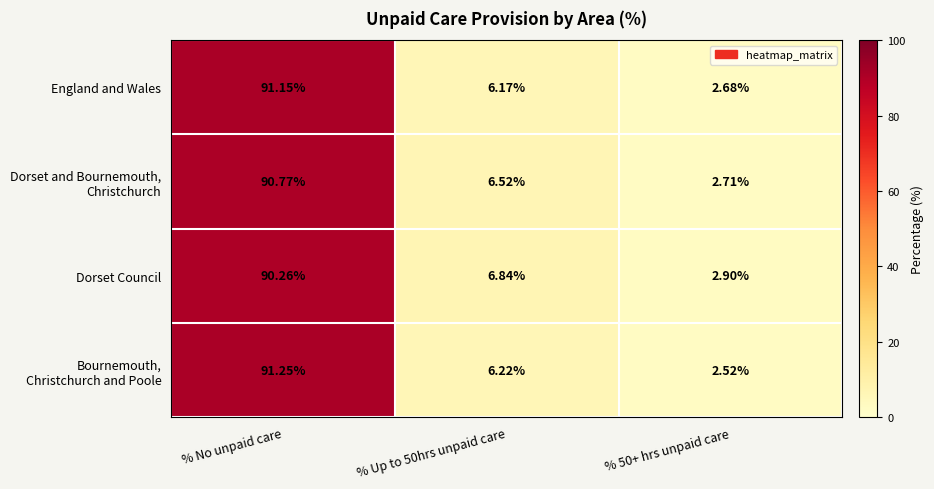

What is the spread (max minus min) of values at % 50+ hrs unpaid care?

0.4